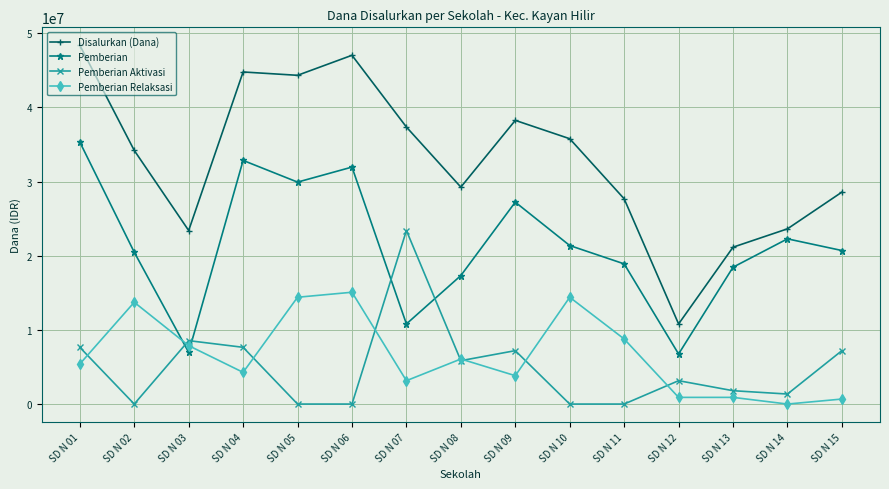

Is it true that Pemberian Aktivasi equals 0 at SD N 11?

True